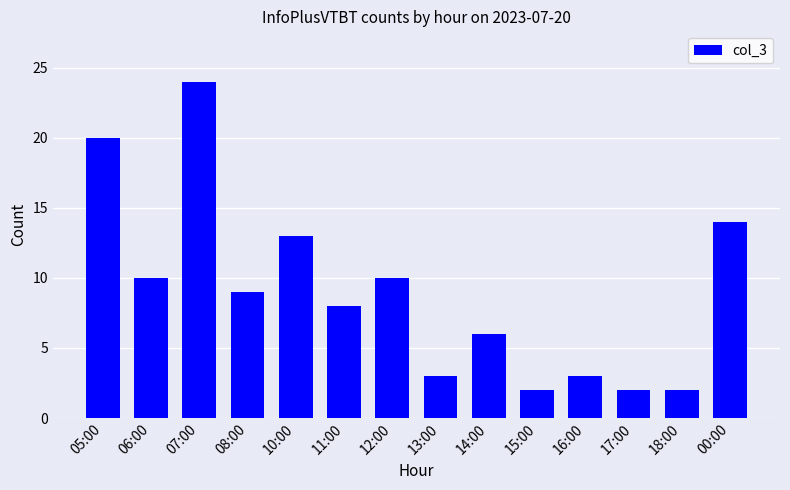

What is the label of the 12th bar from the right?

07:00